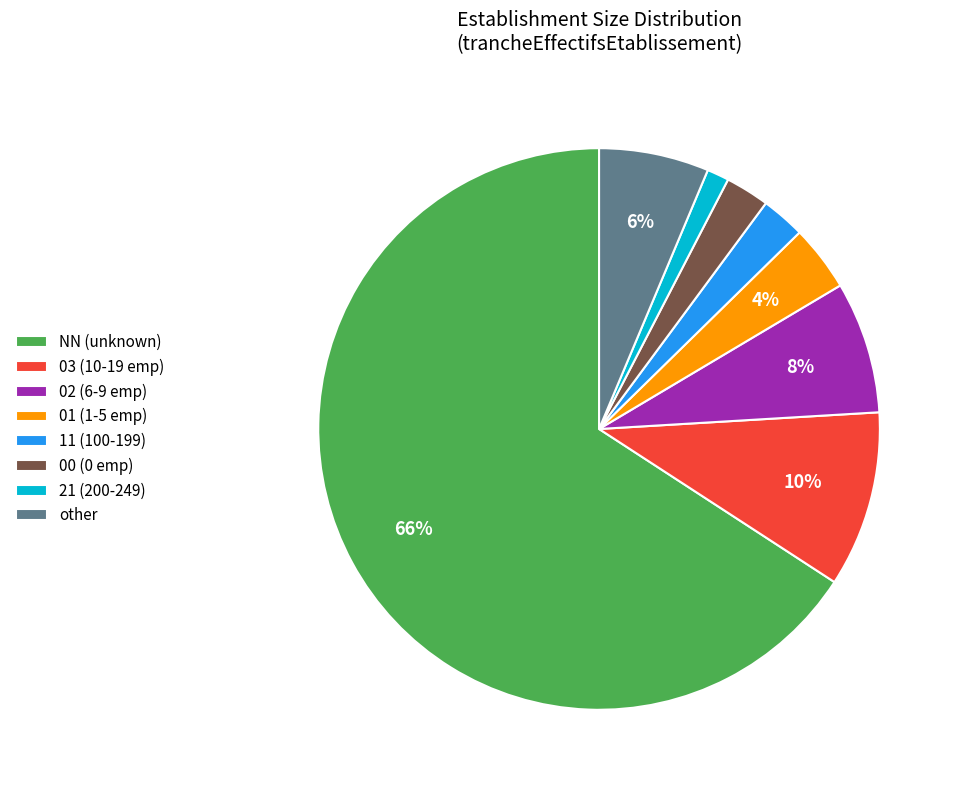

Which has a higher value, 01 (1-5 emp) or 00 (0 emp)?

01 (1-5 emp)